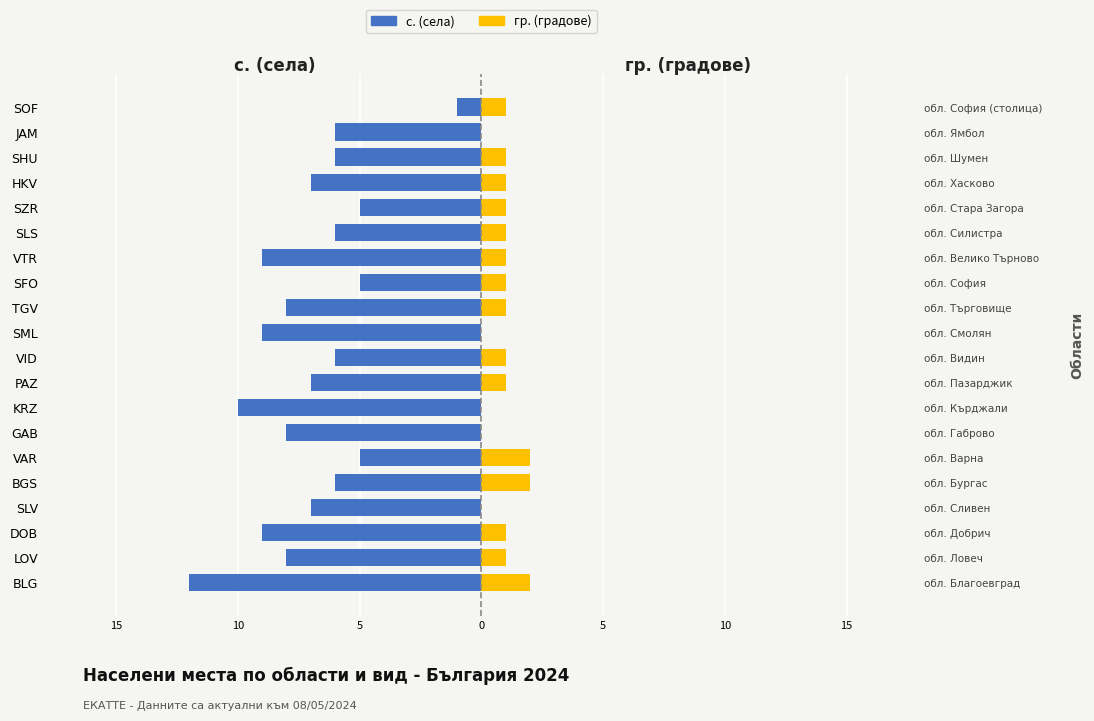

What is the label of the 13th bar from the right?

KRZ